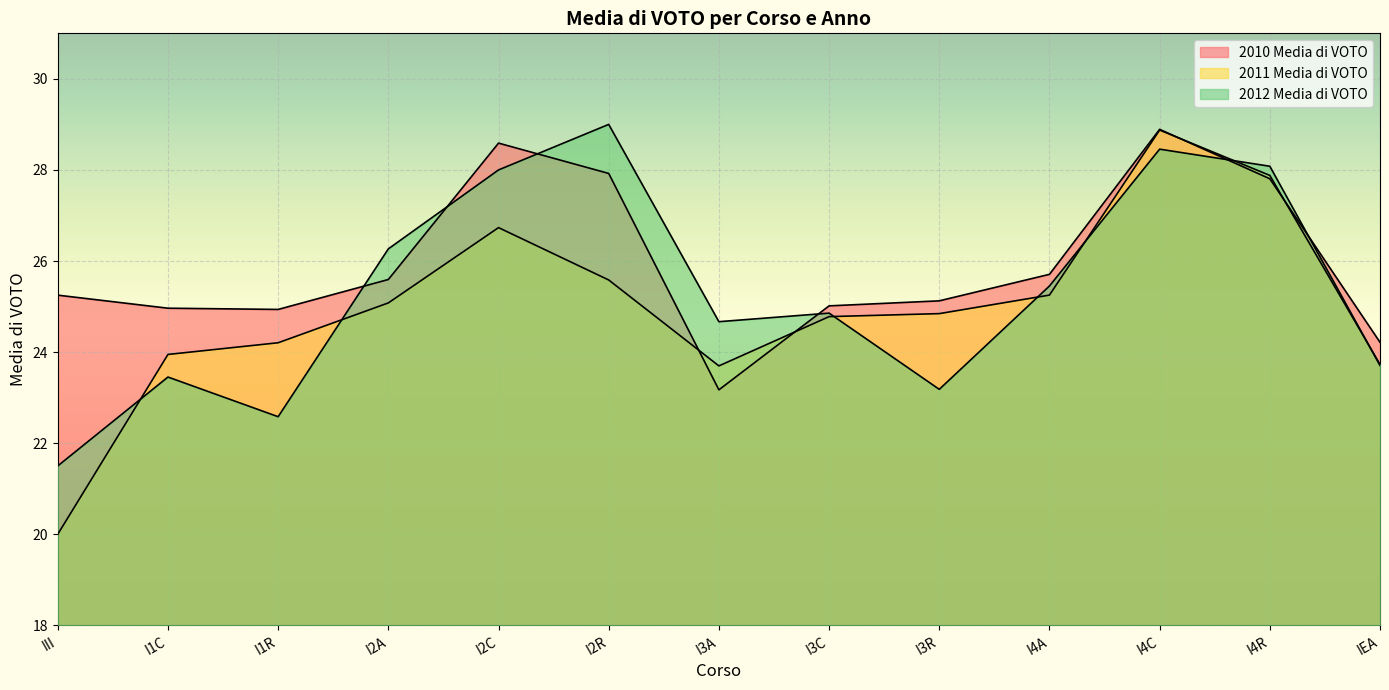

How many series are shown in this chart?

3